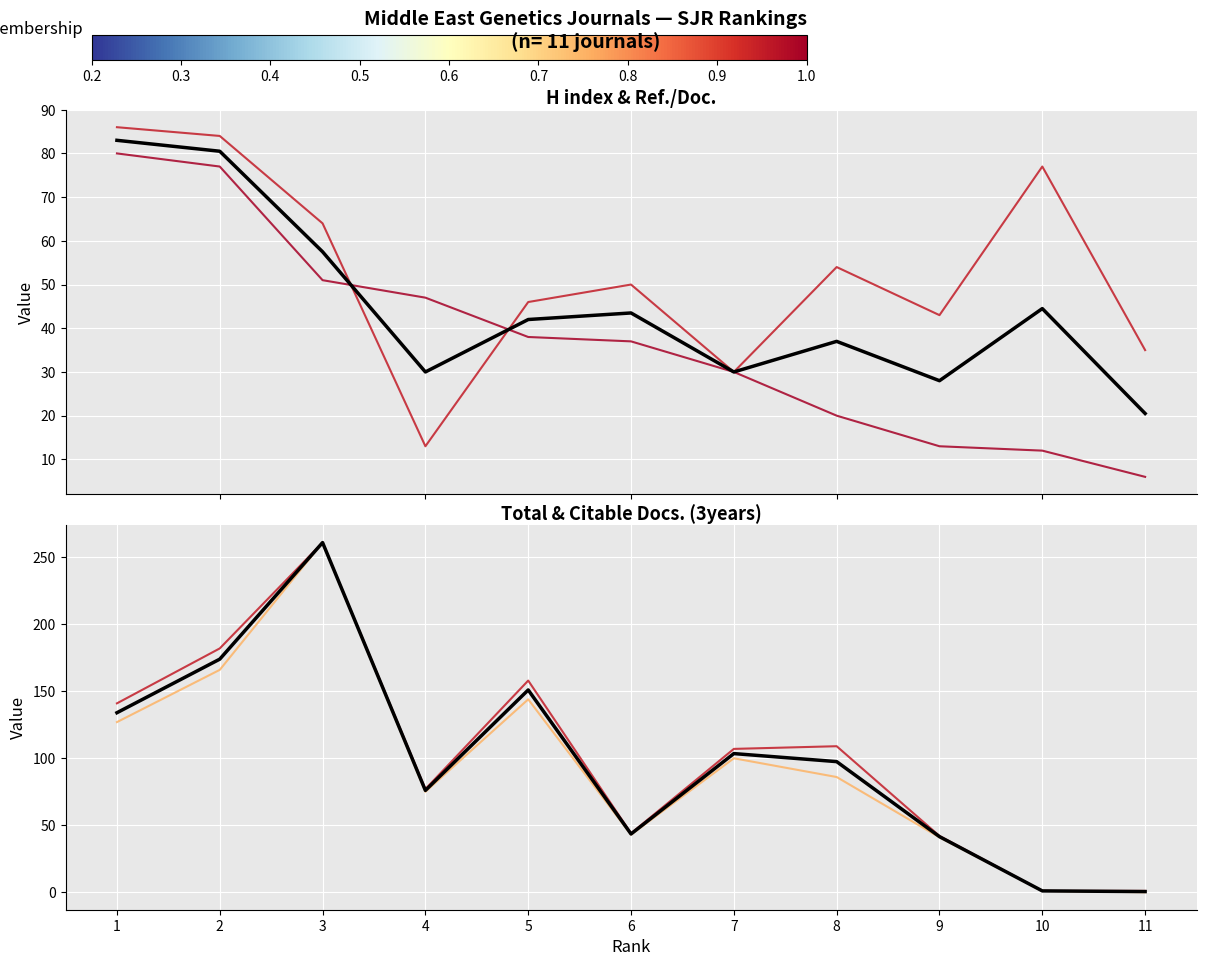

At 3, list the series in order from largest to smallest.

Mean, Total Docs. (3years), Citable Docs. (3years), Ref. / Doc., H index